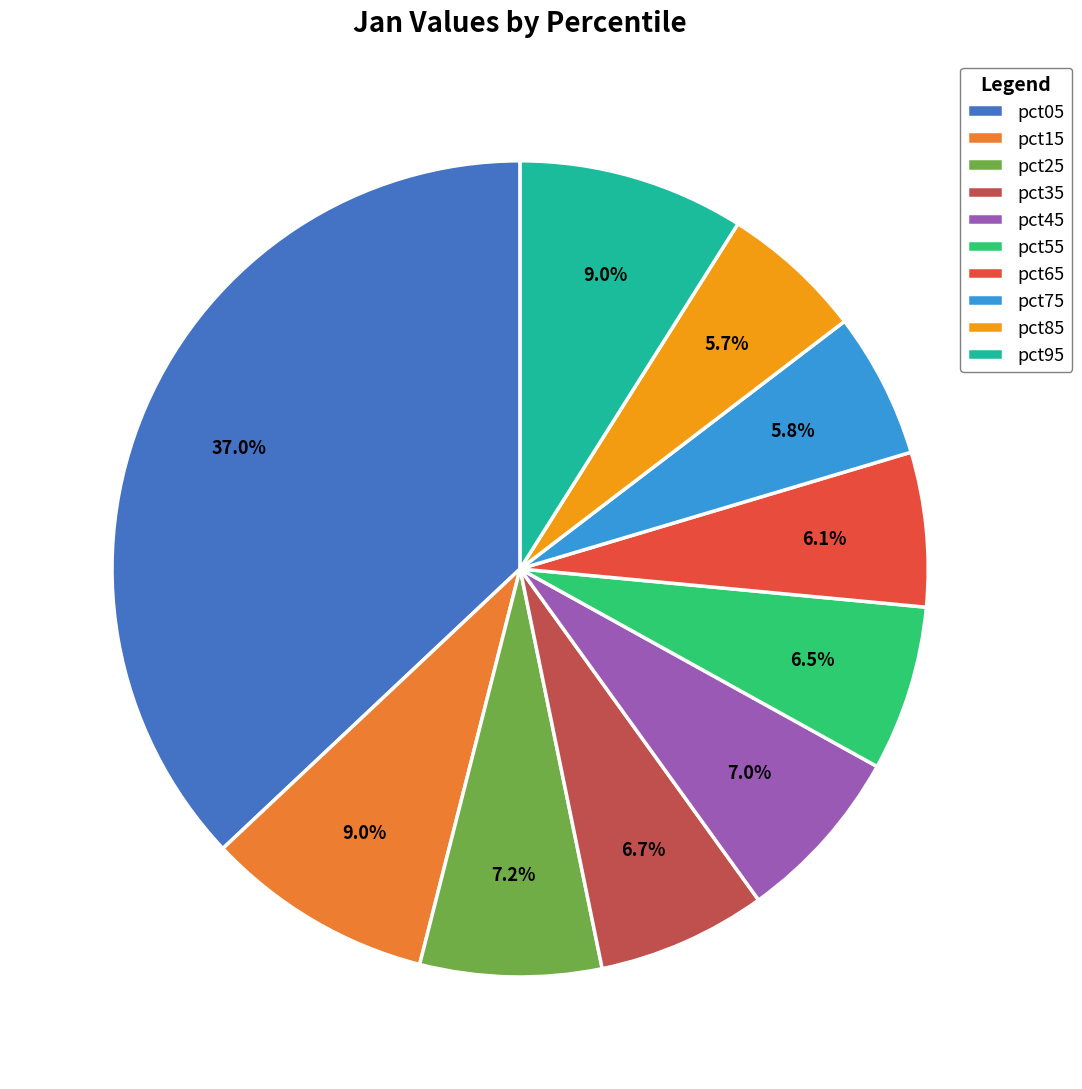

How many segments does this pie chart have?

10